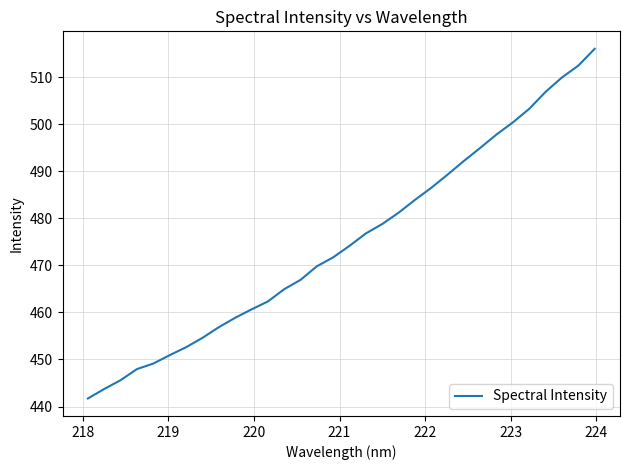

What is the difference between the maximum and minimum values?

74.3